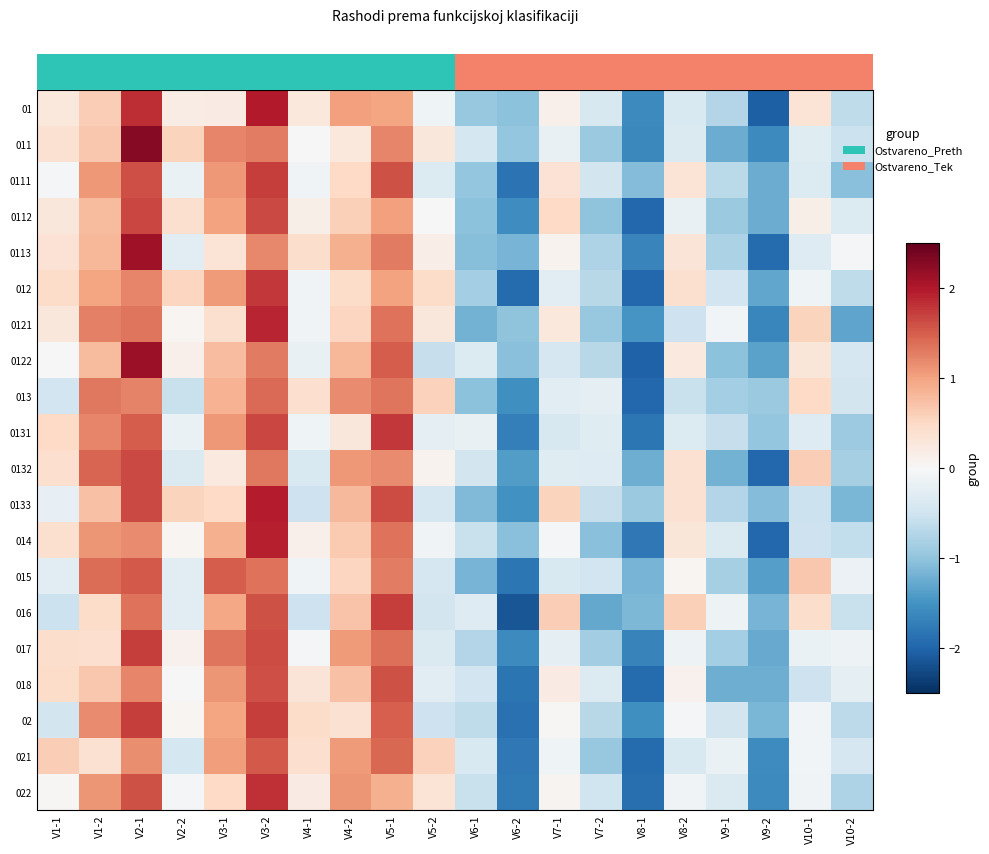

What is the total value across all series at V8-1?

-32.3